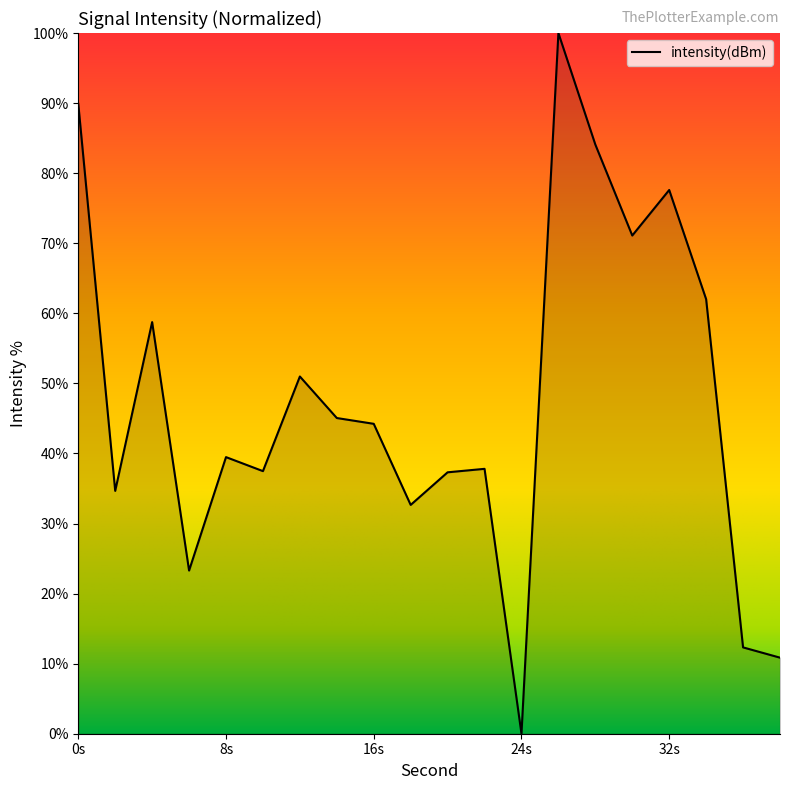

What is the maximum value shown in the chart?

100.0